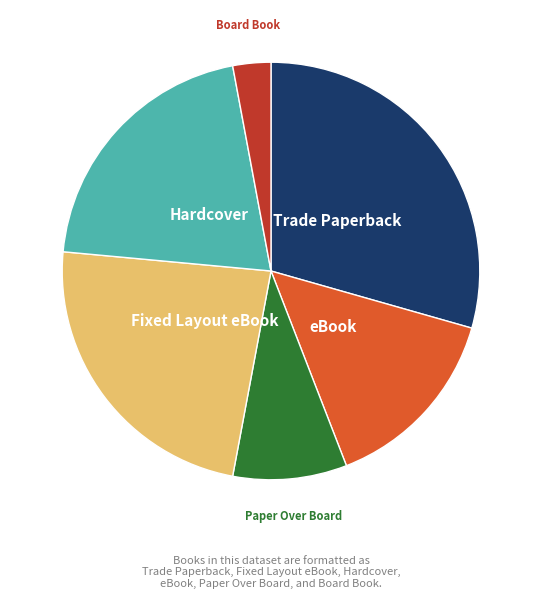

Does any single category account for the majority?

No